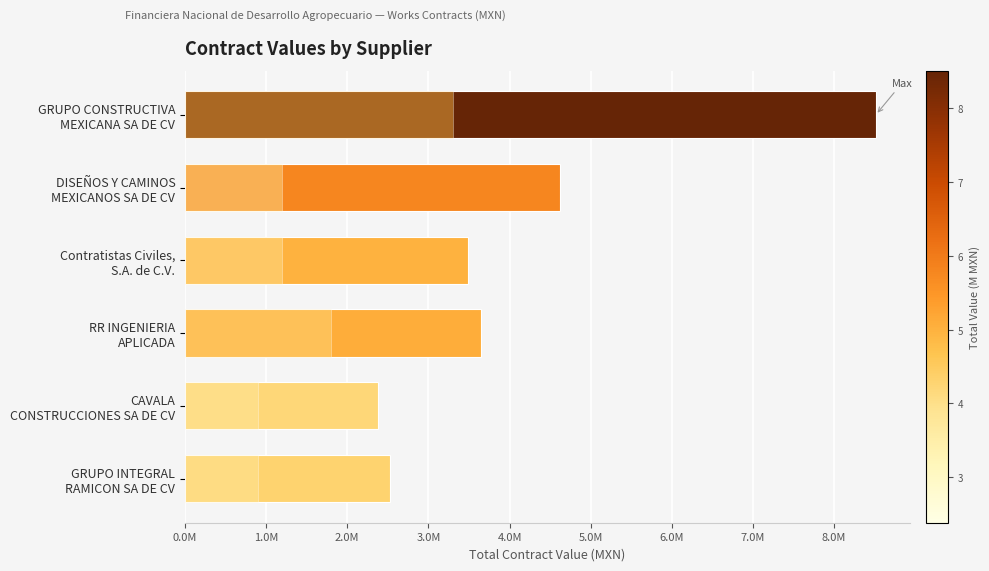

Count the number of data series in this chart.

2